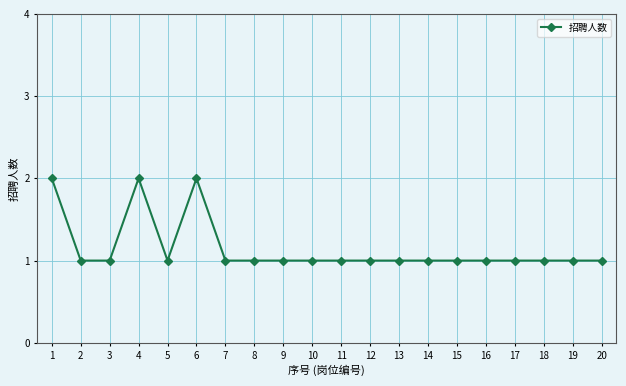

Count the number of categories in the chart.

20